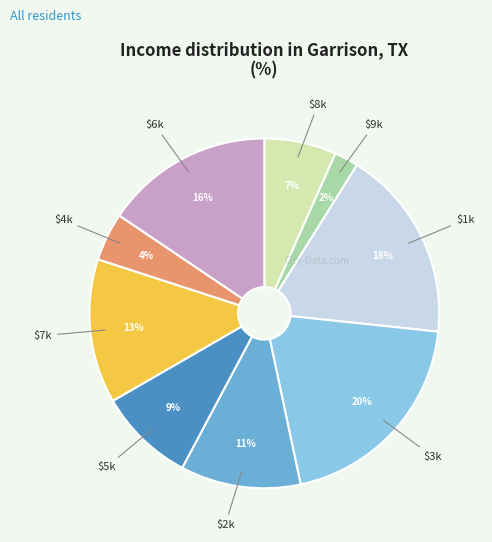

To the nearest percent, what portion does $6k represent?

16%